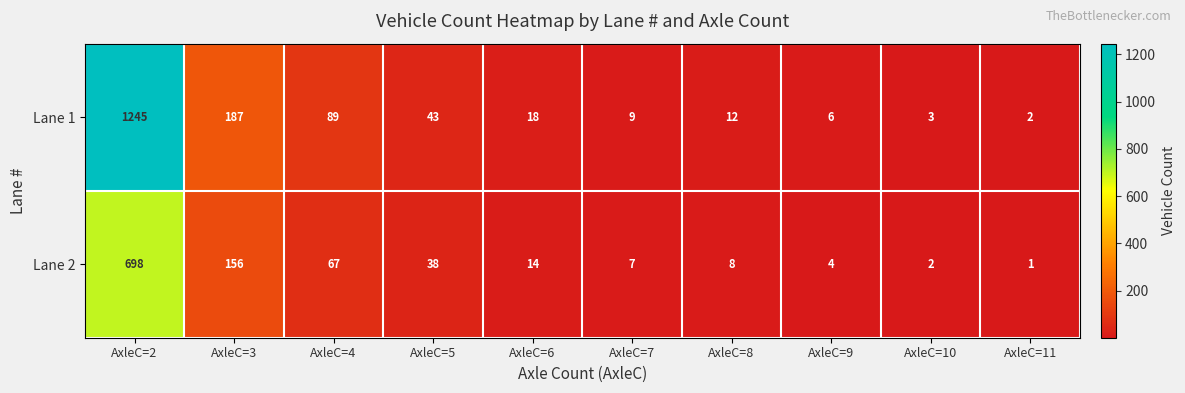

The Lane 2 series shows 119 at AxleC=4. True or false?

False